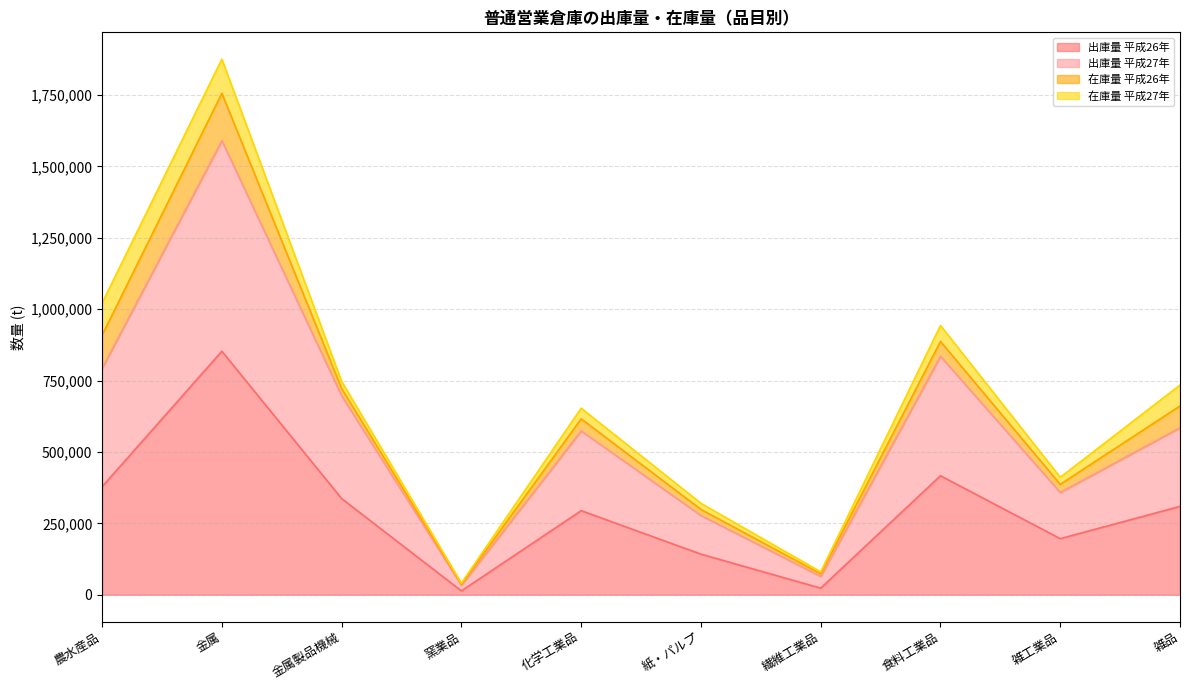

True or false: 出庫量 平成27年 has more than 0 interior local peaks.

True